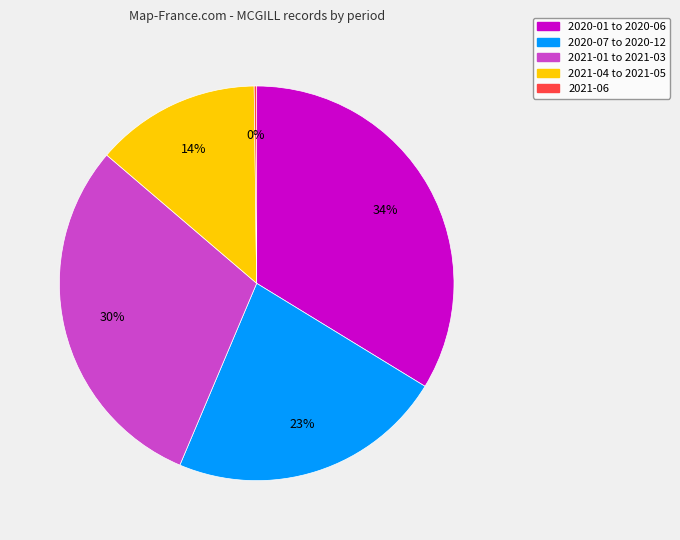

Does any single category account for the majority?

No